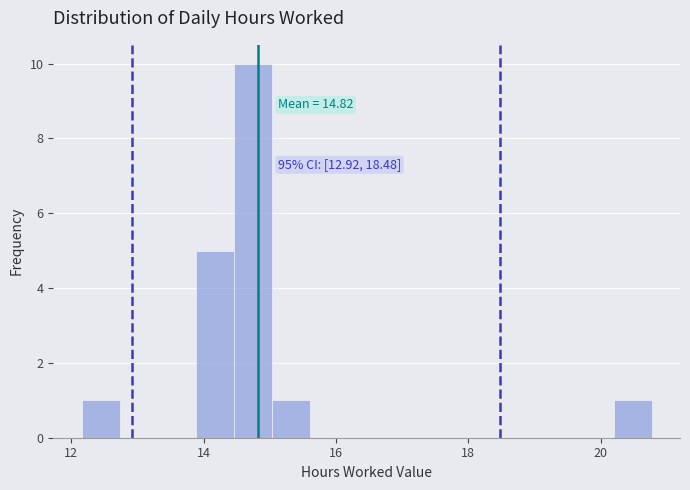

Around what value on the x-axis is the tallest bar? Give the approximate position of its centre, as read against the axis.

14.8